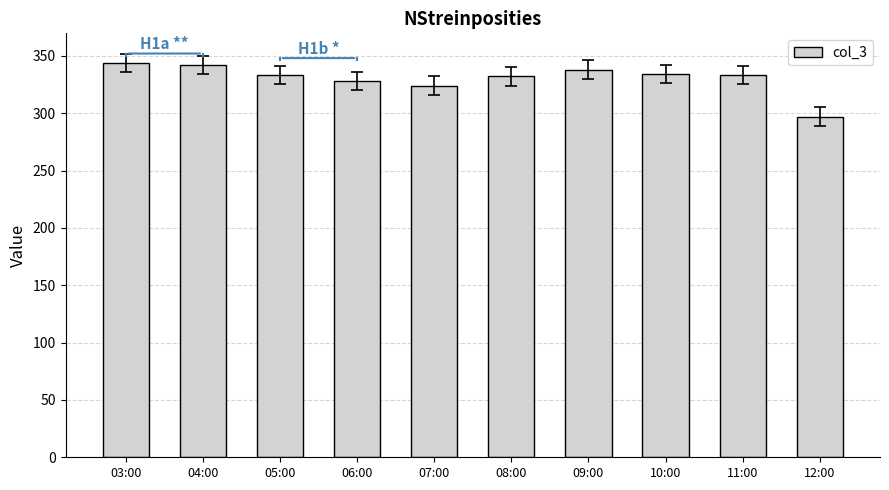

Which has a higher value, 07:00 or 09:00?

09:00